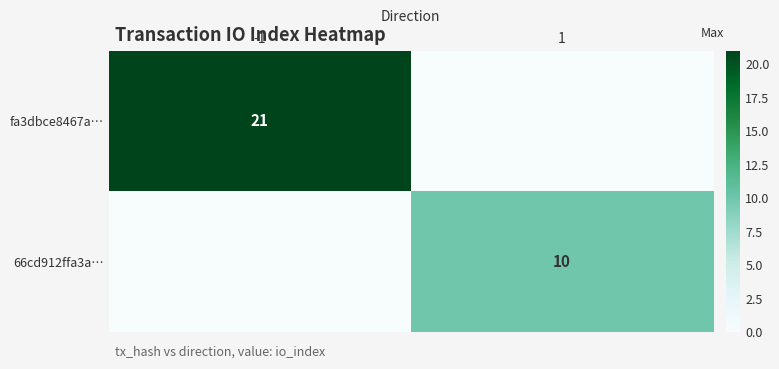

Is it true that fa3dbce8467a… equals 9 at -1?

False